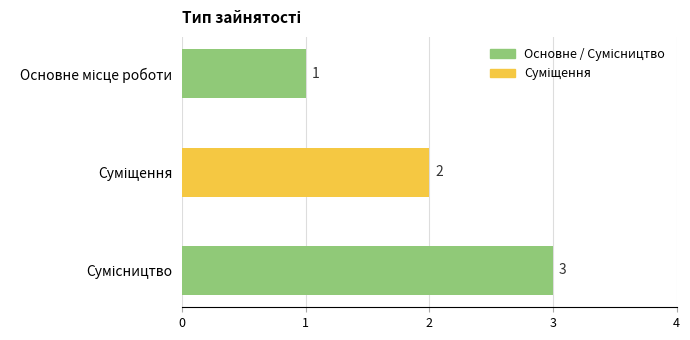

What is the difference between the maximum and minimum values?

2